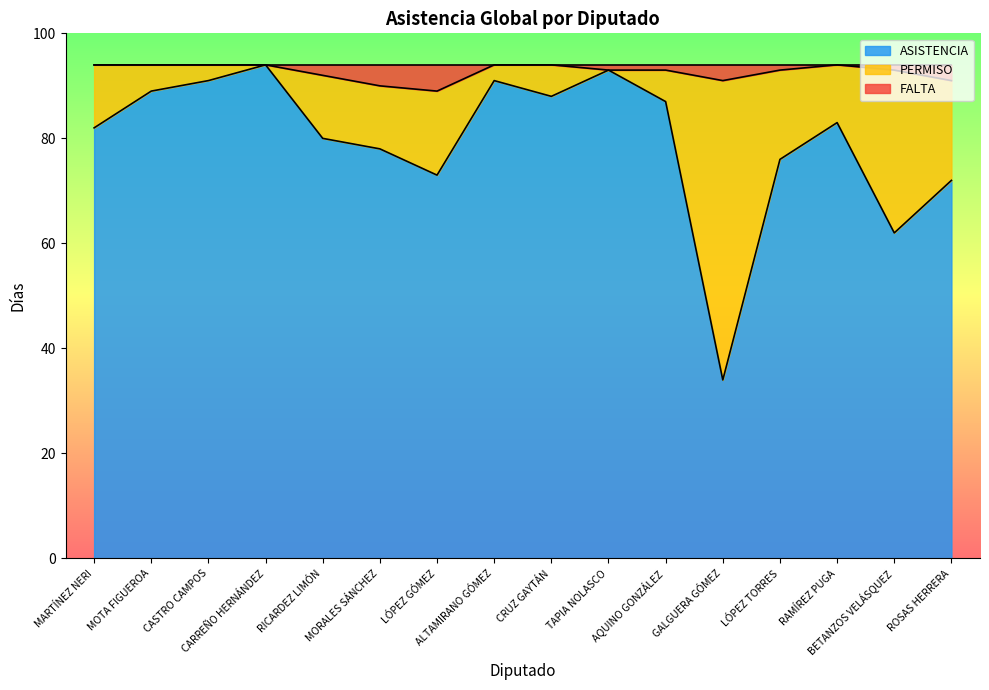

True or false: ASISTENCIA and FALTA intersect in this chart.

False